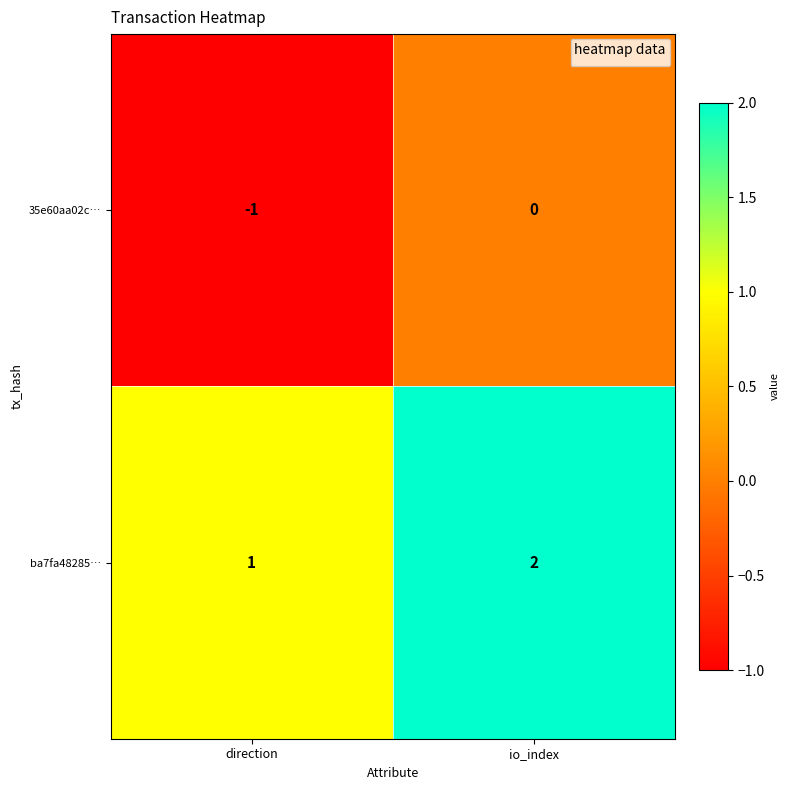

Is it true that 35e60aa02c… equals 1 at io_index?

False